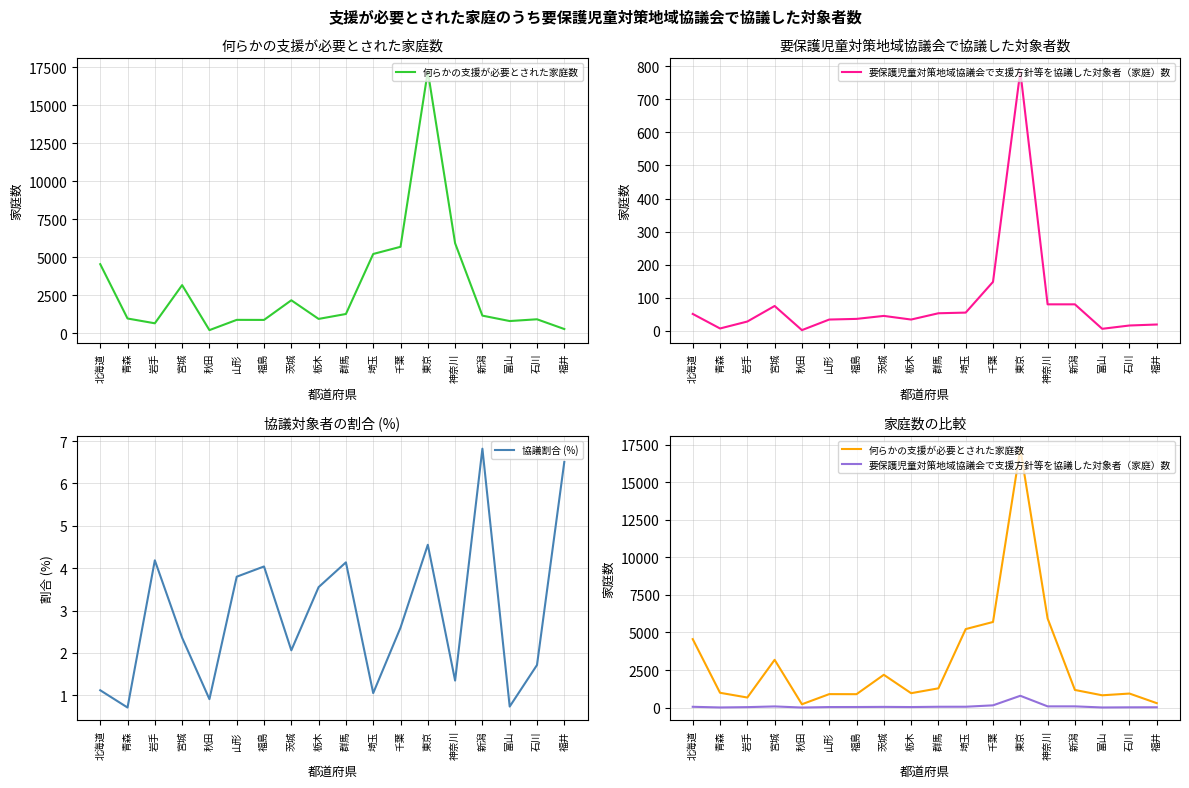

Which category has the lowest value in the 協議割合 (%) series?

青森